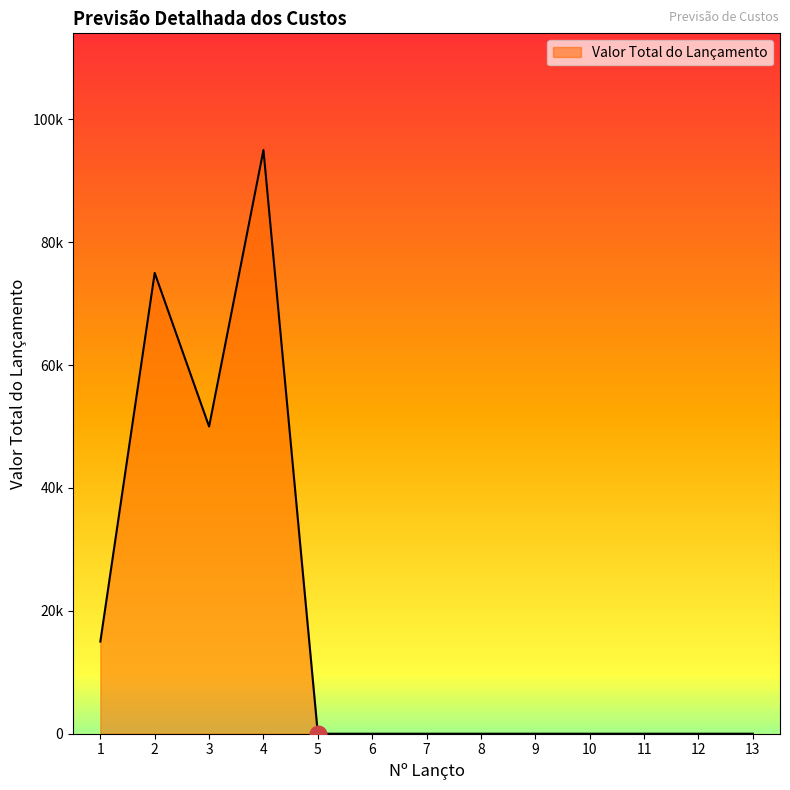

Does the chart display data point markers on the line(s)?

No